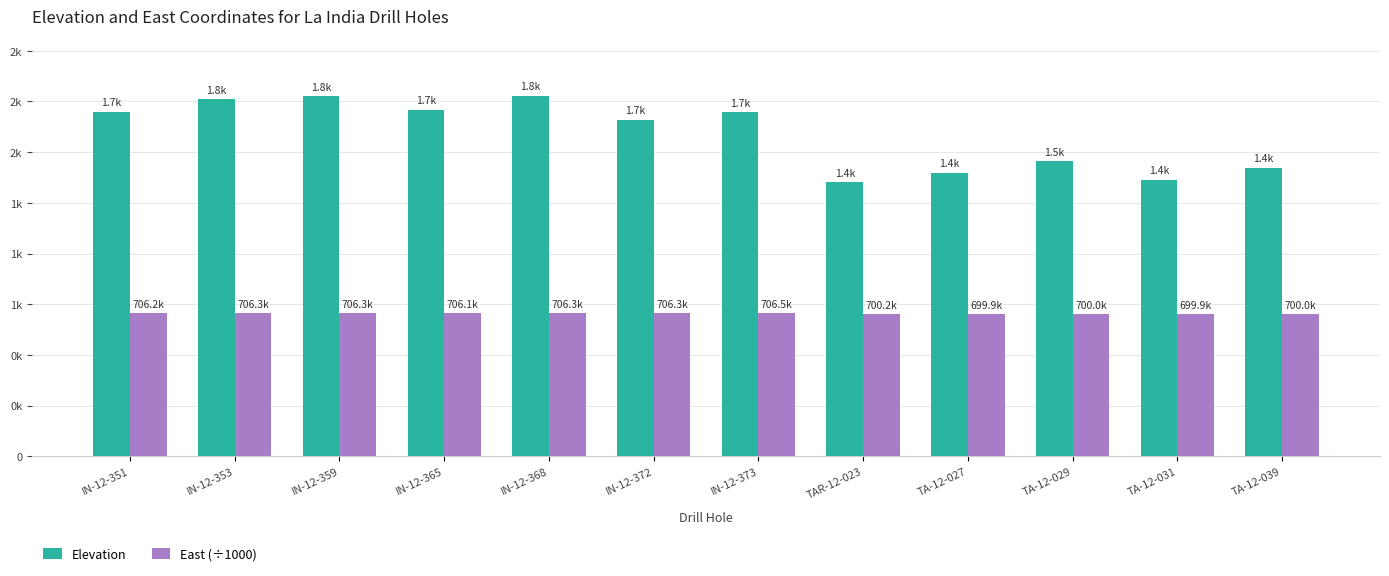

Which series has the largest total across all categories?

Elevation